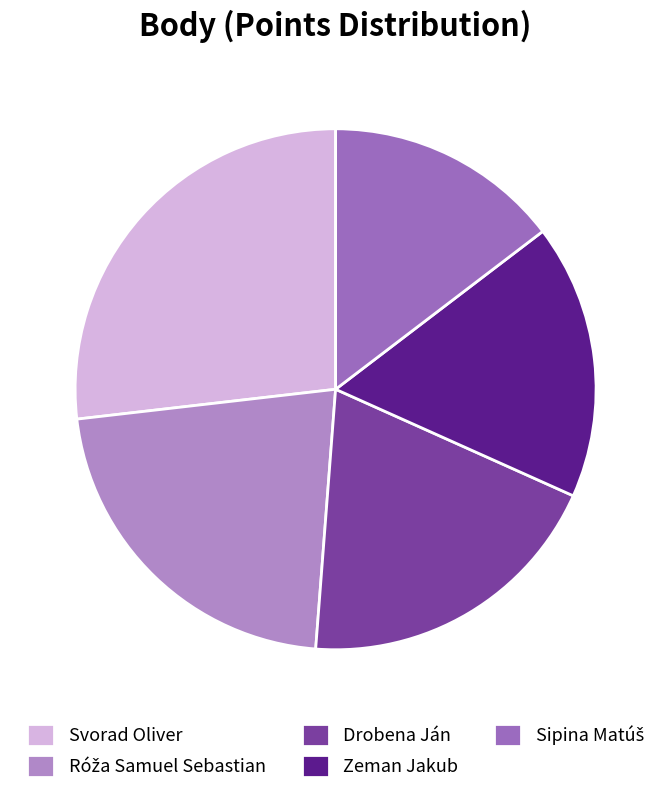

The Zeman Jakub slice represents 17% of the pie. True or false?

True